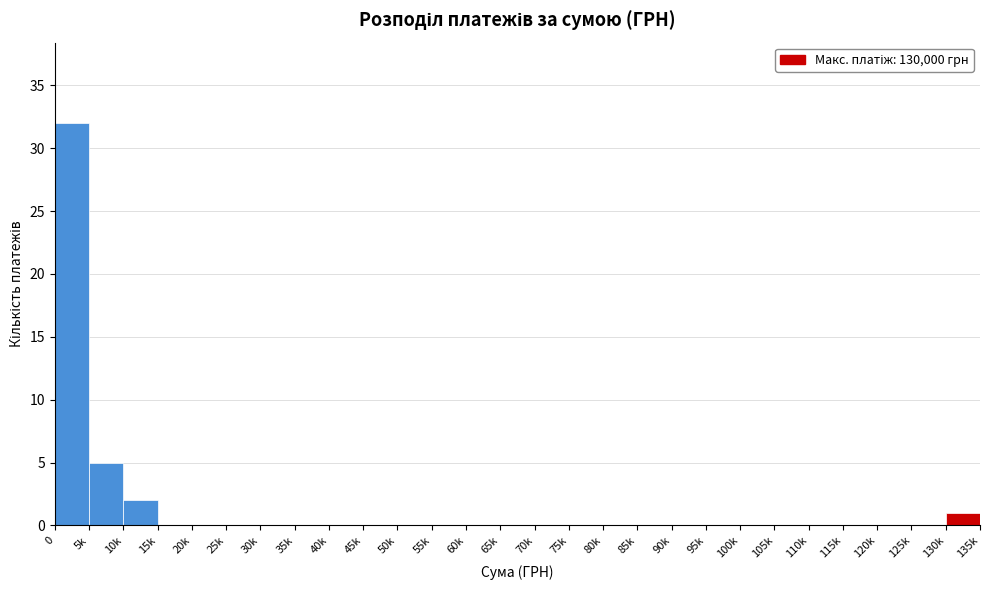

Reading left to right, extract all data points from this chart.

0=32	5k=5	10k=2	15k=0	20k=0	25k=0	30k=0	35k=0	40k=0	45k=0	50k=0	55k=0	60k=0	65k=0	70k=0	75k=0	80k=0	85k=0	90k=0	95k=0	100k=0	105k=0	110k=0	115k=0	120k=0	125k=0	130k=1